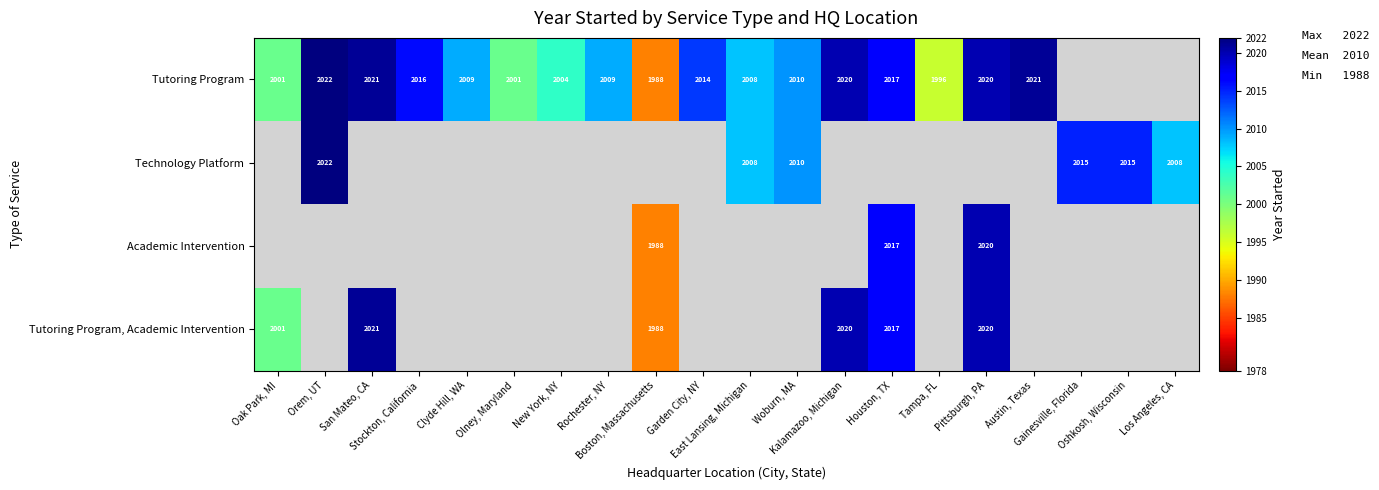

True or false: Tutoring Program has a value of 434.5 at Kalamazoo, Michigan.

False